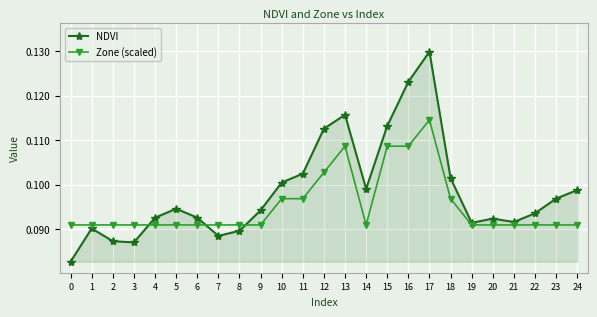

Which series has the largest total across all categories?

NDVI